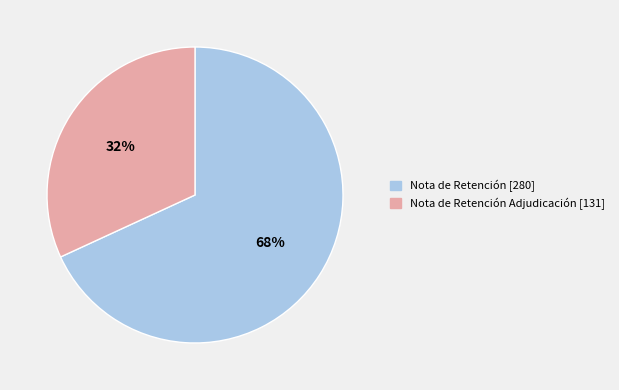

To the nearest percent, what is the average slice percentage?

50%